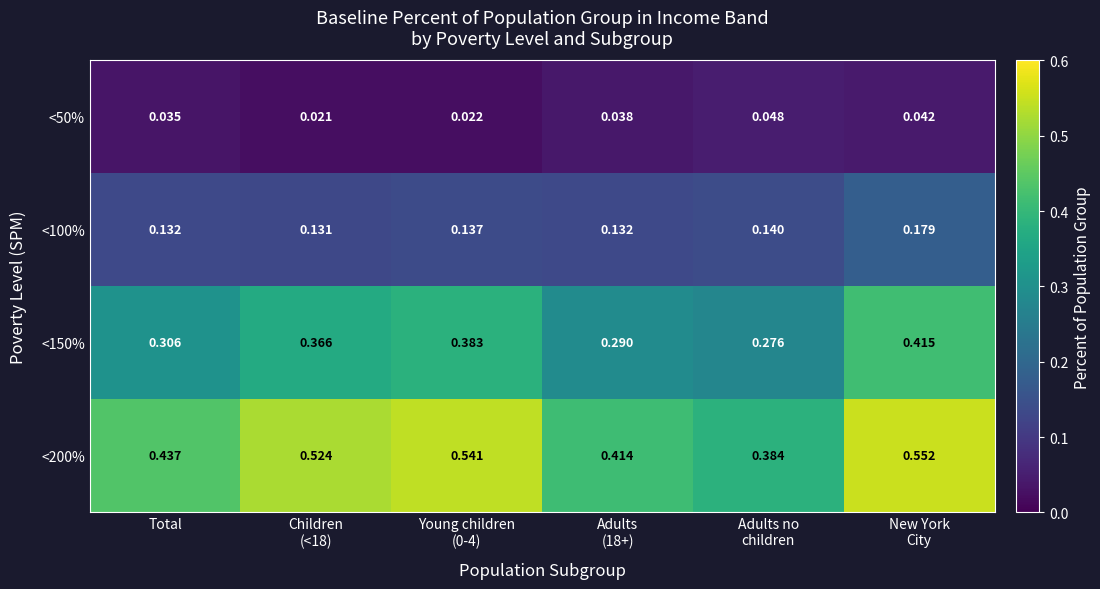

List the series in order of their overall mean, lowest first.

<50%, <100%, <150%, <200%